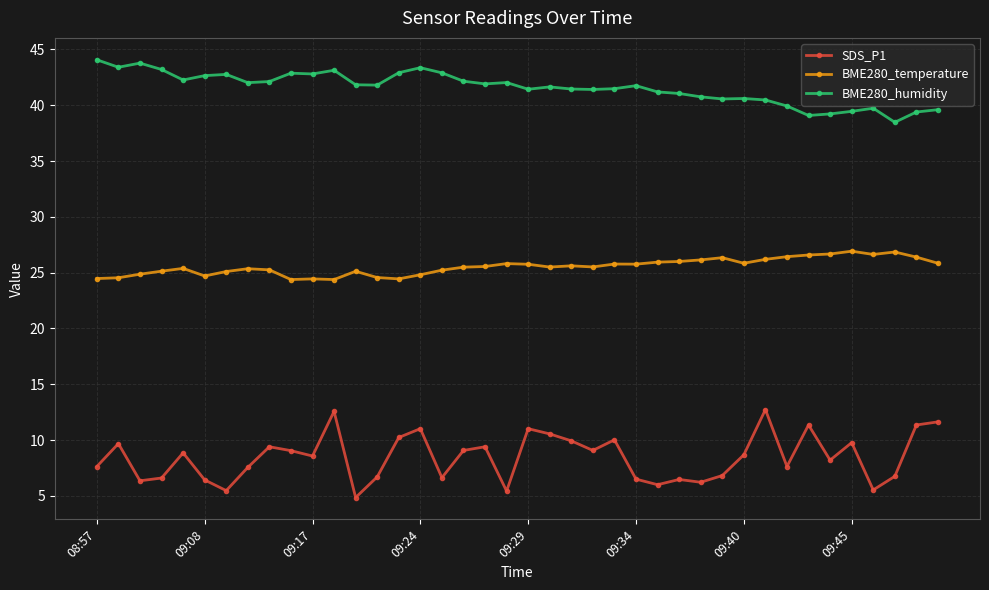

What is the difference between the second highest and second lowest values in the BME280_humidity series?

4.7